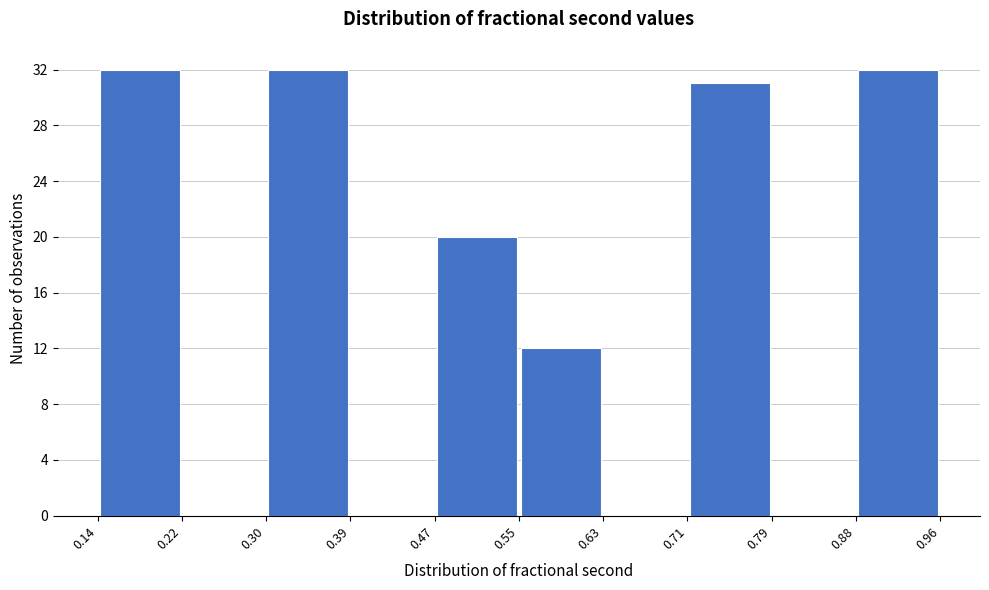

What is the height of the bar covering 0.14 to 0.22 on the x-axis? The values are not printed on the chart, so give them approximately, as read against the axis.

32